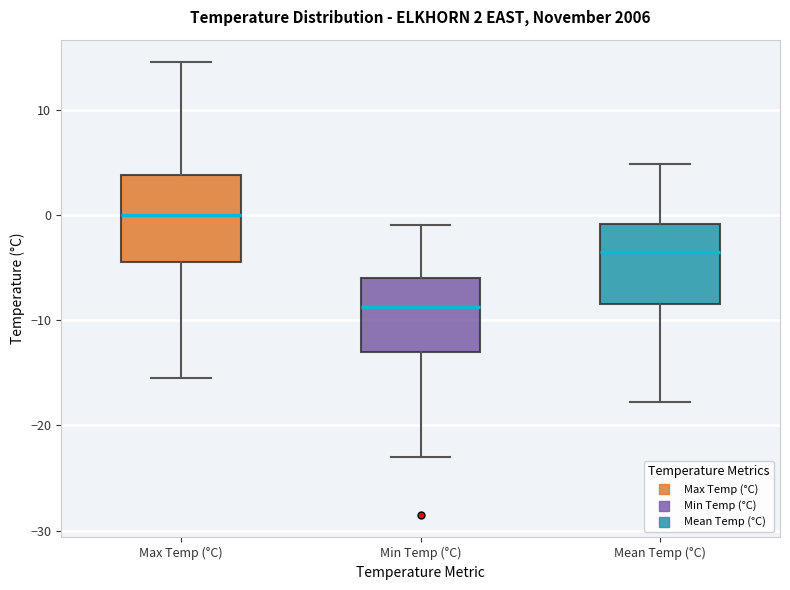

Which box has the lowest median line?

Min Temp (°C)